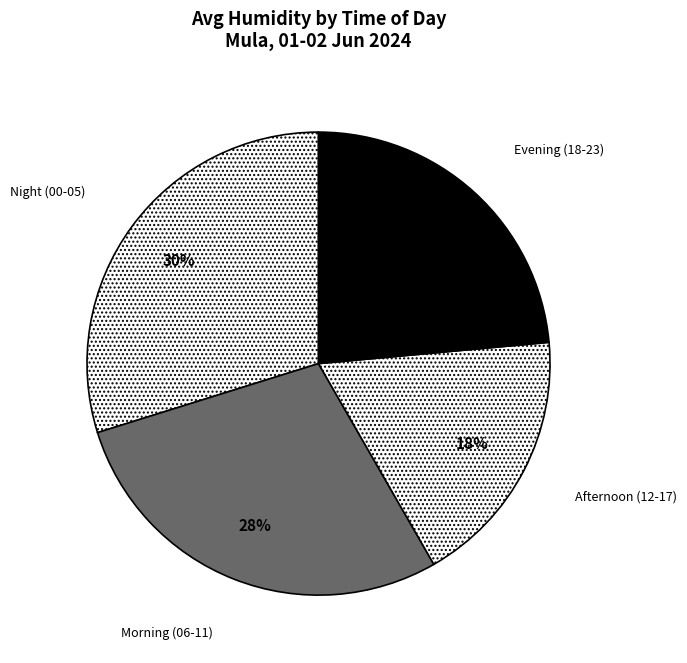

Count the number of slices in the pie.

4